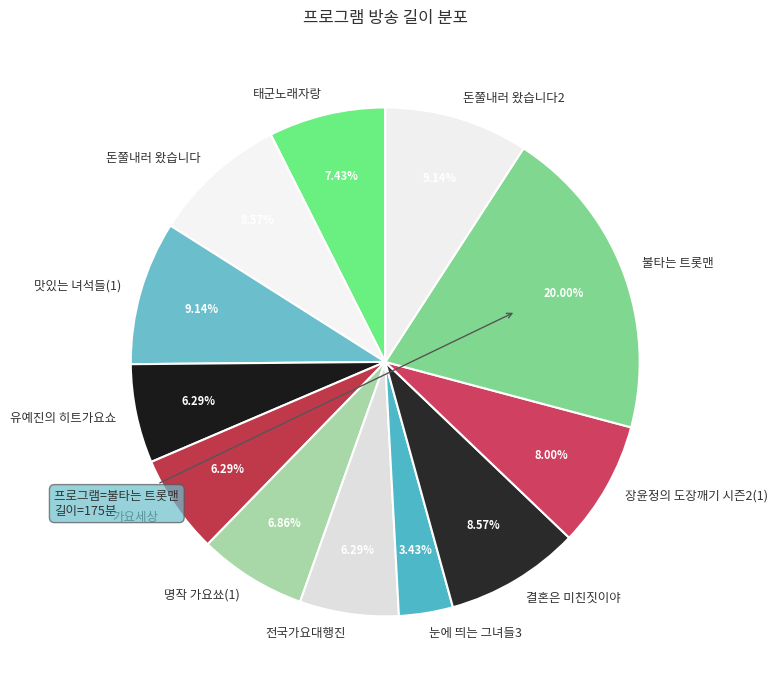

Which slice is the largest?

불타는 트롯맨